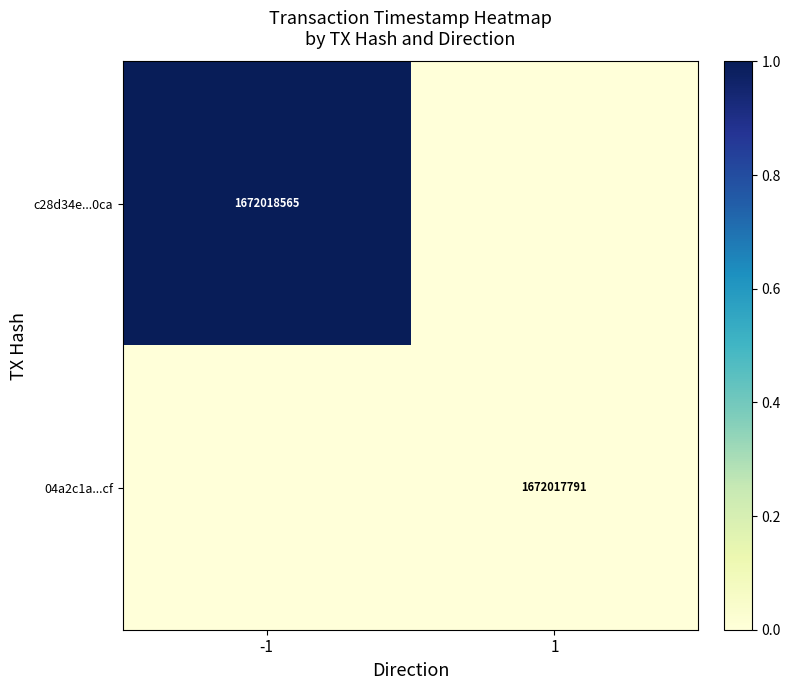

How many categories are shown in the chart?

2